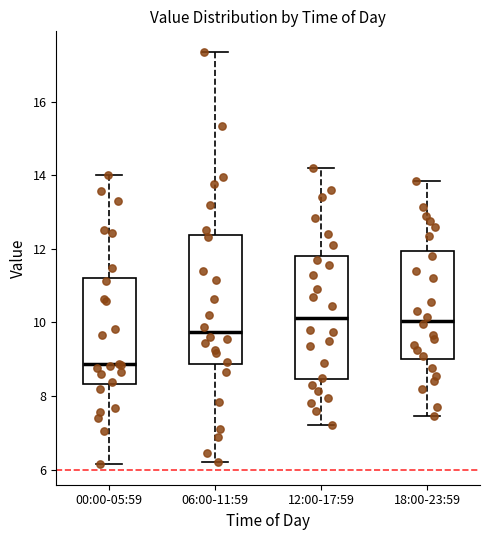

Where does the lower whisker of the box for 06:00-11:59 end on the y-axis? The values are not printed on the chart, so give them approximately, as read against the axis.

6.2